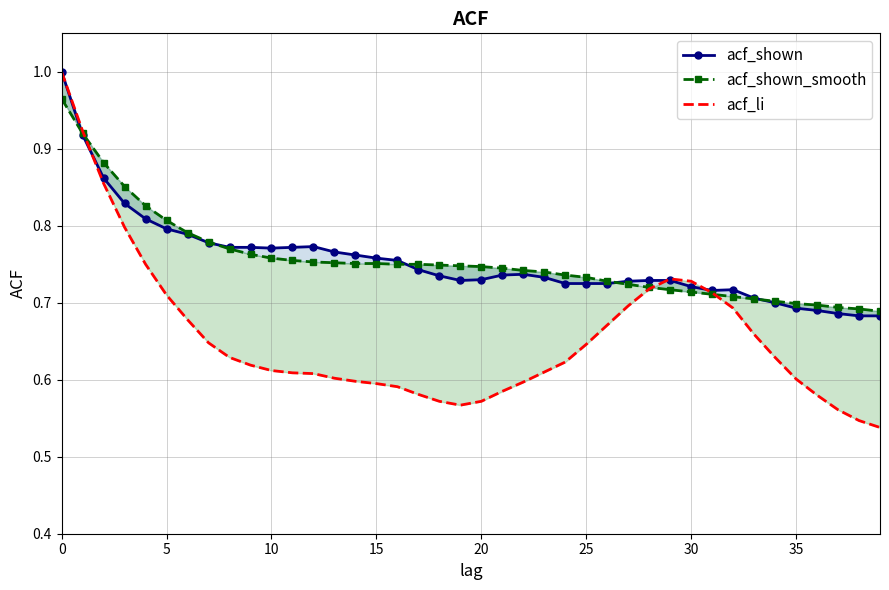

What is the maximum value shown in the chart?

1.0